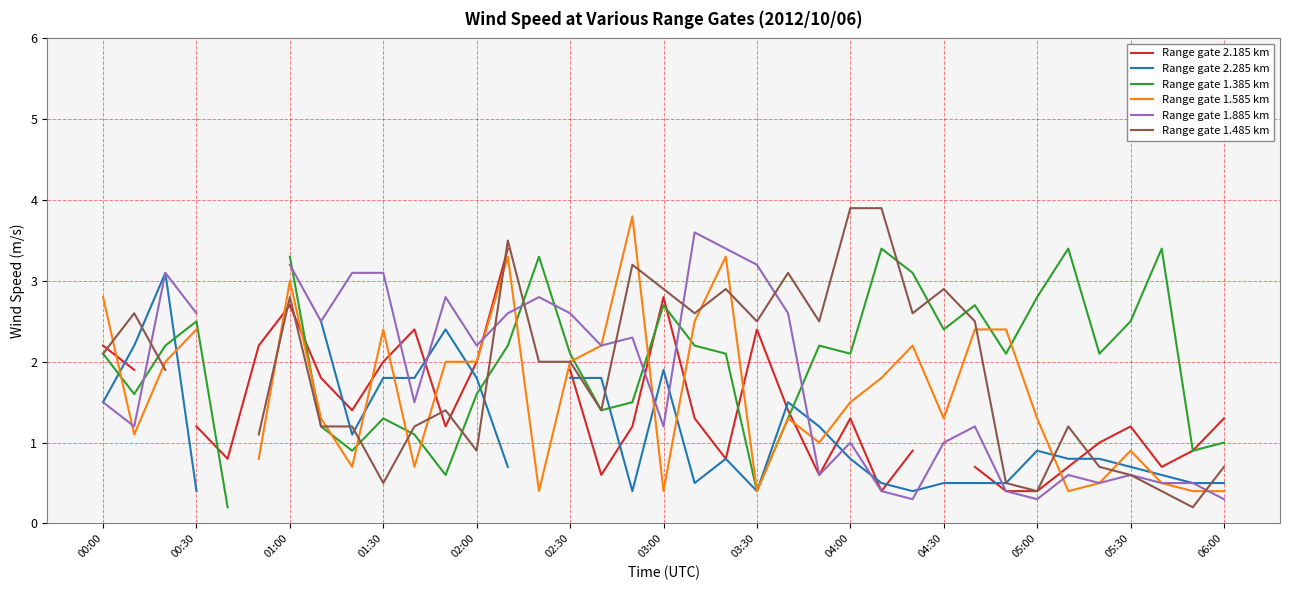

What is the lowest value of the Range gate 2.185 km series?

0.4